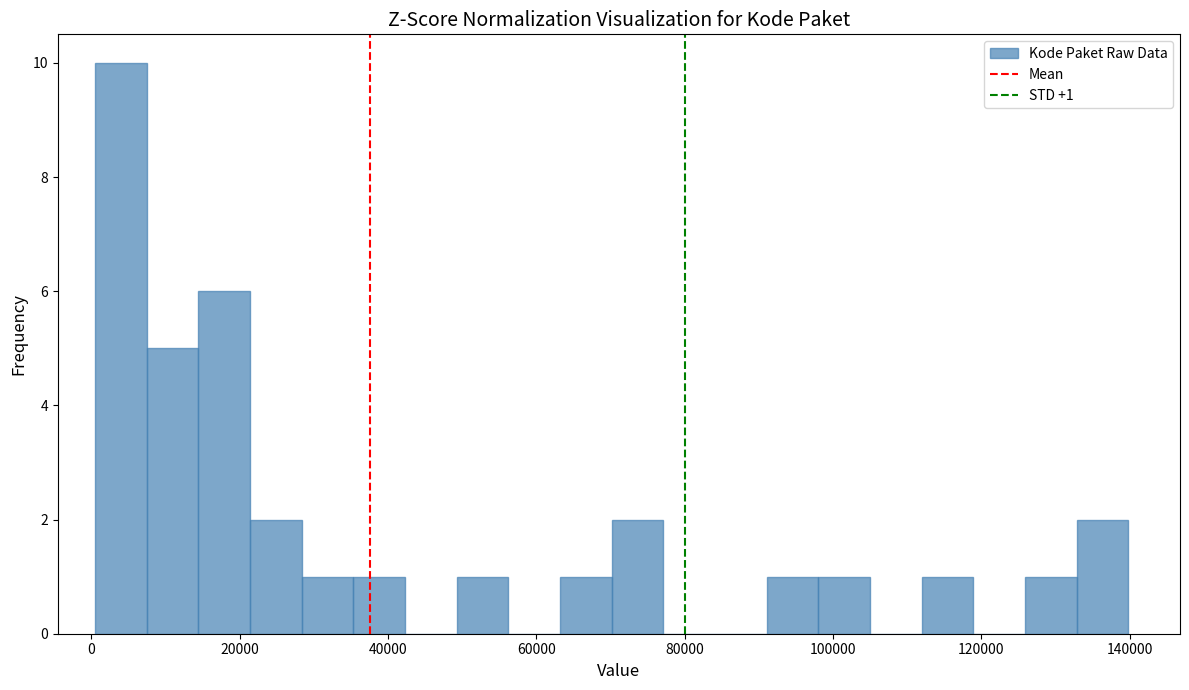

Read against the x-axis, roughly where is the centre of the tallest bar?

4000